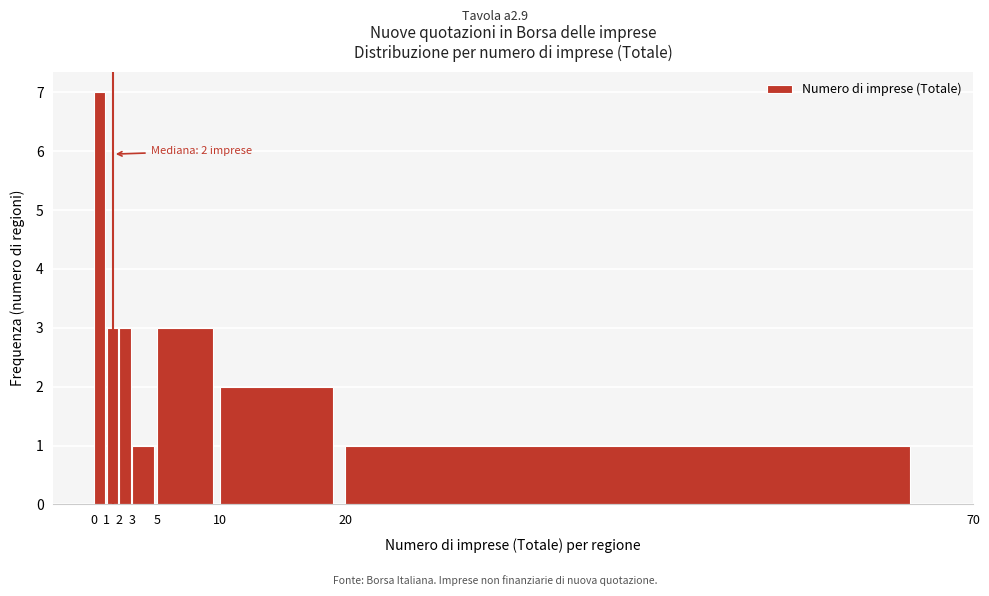

Which range on the x-axis has the tallest bar?

0 to 1